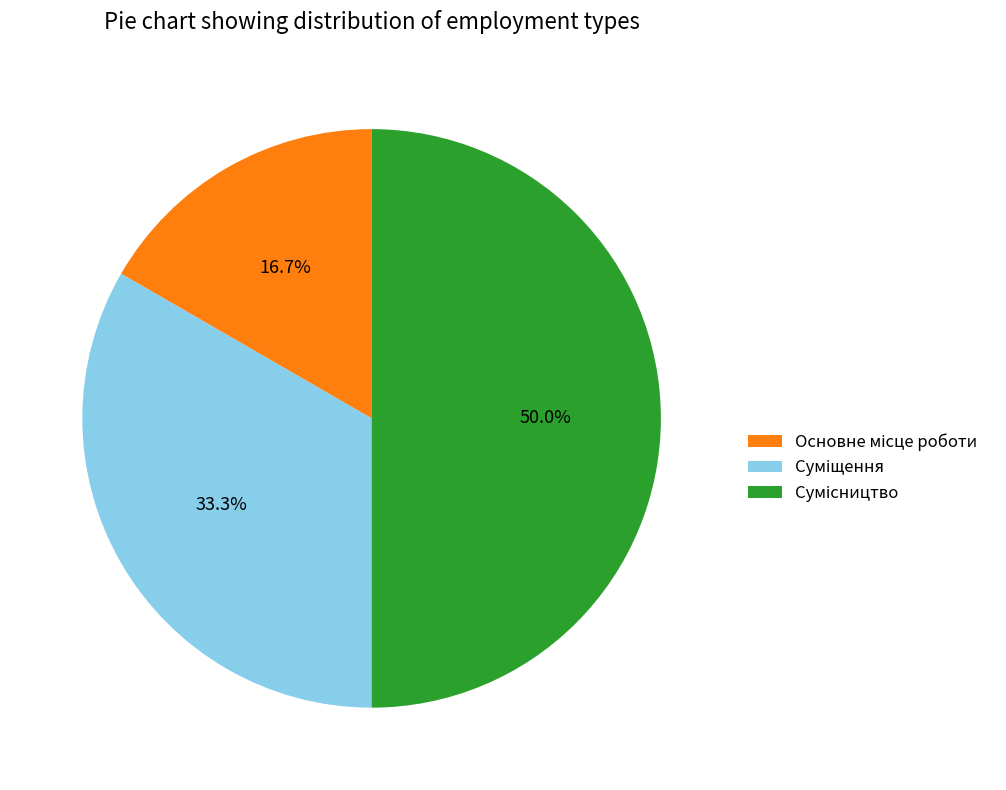

Count the number of slices in the pie.

3